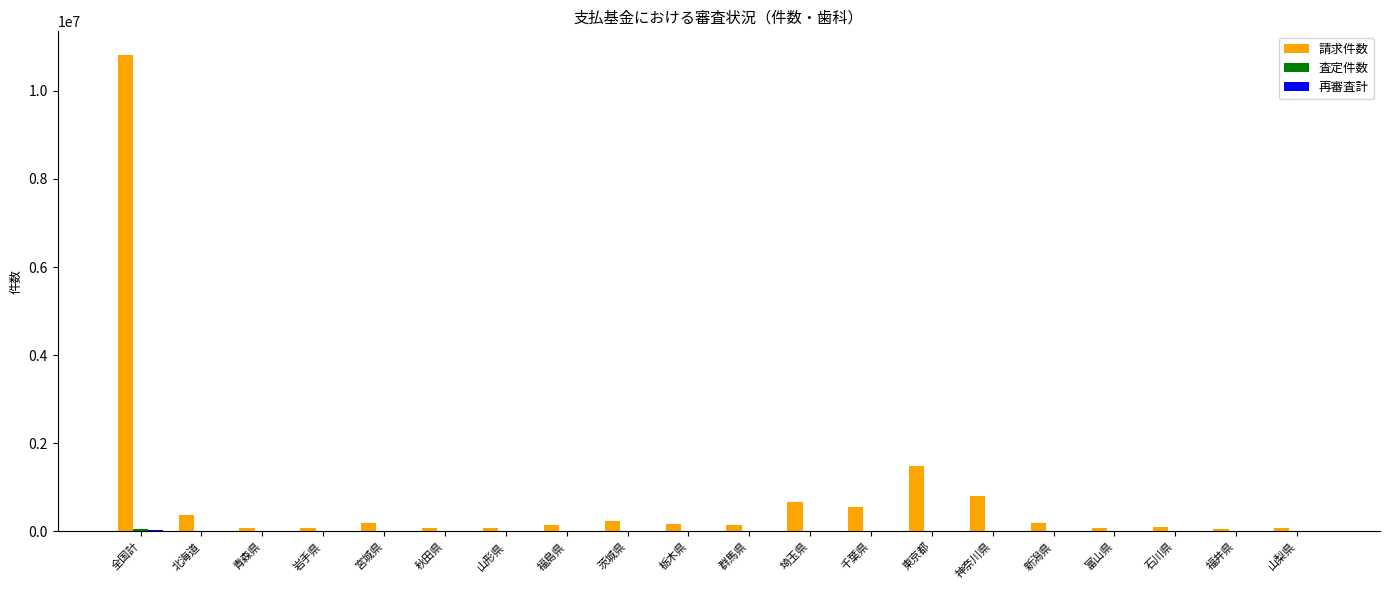

The value of 請求件数 at 全国計 is 3315793. True or false?

False